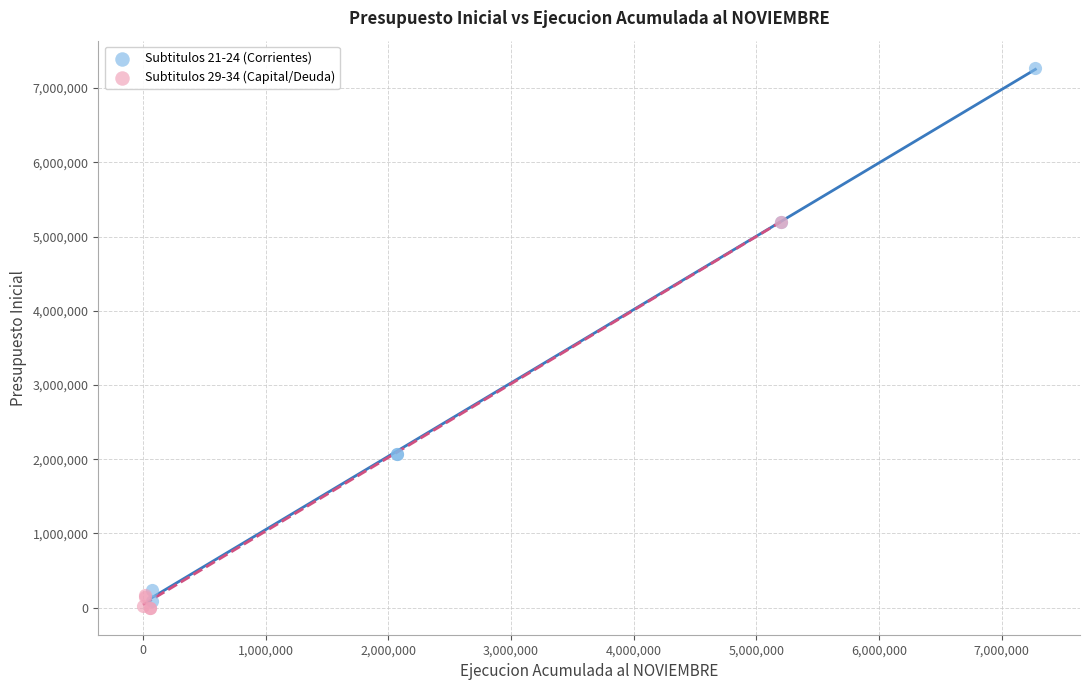

Which series has the largest Y range (max minus min)?

Subtitulos 21-24 (Corrientes)